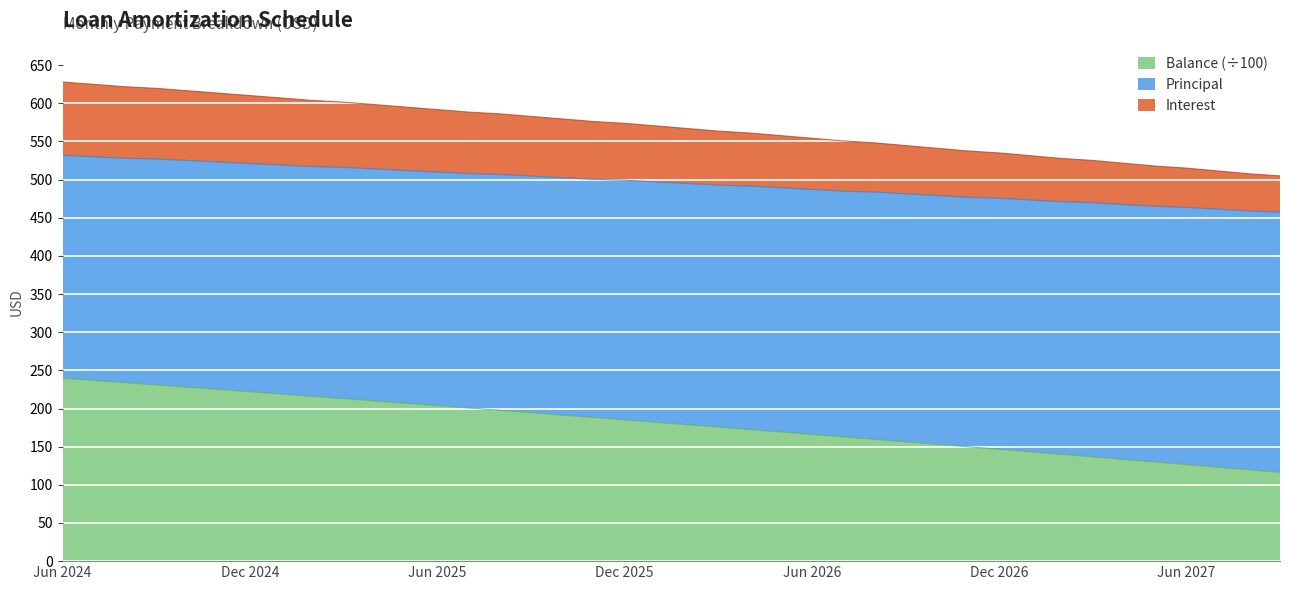

What is the maximum value for Balance (÷100)?

239.8